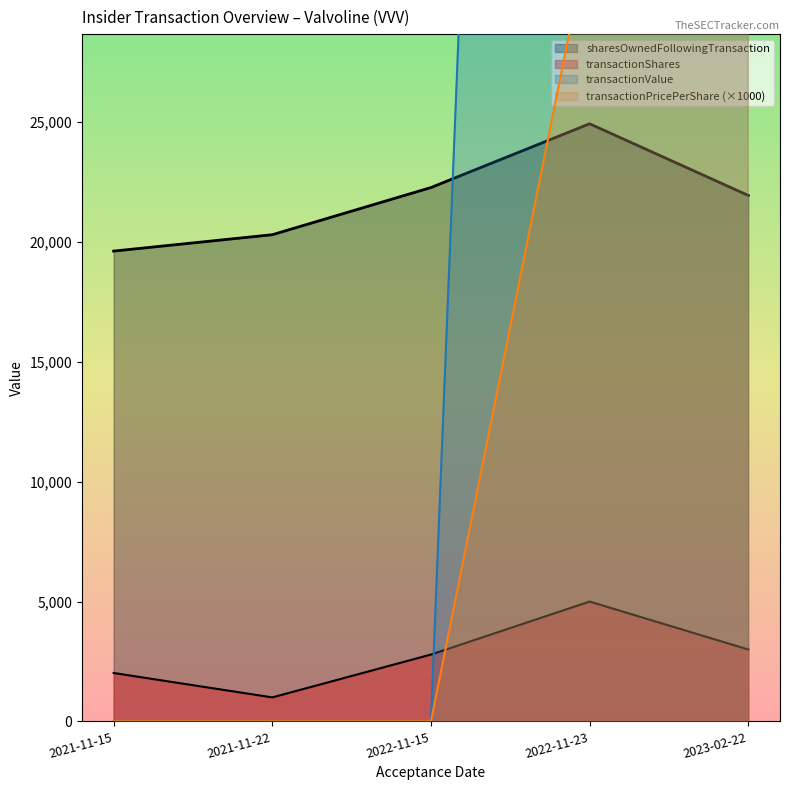

The sharesOwnedFollowingTransaction series shows 32908.9 at 2023-02-22. True or false?

False